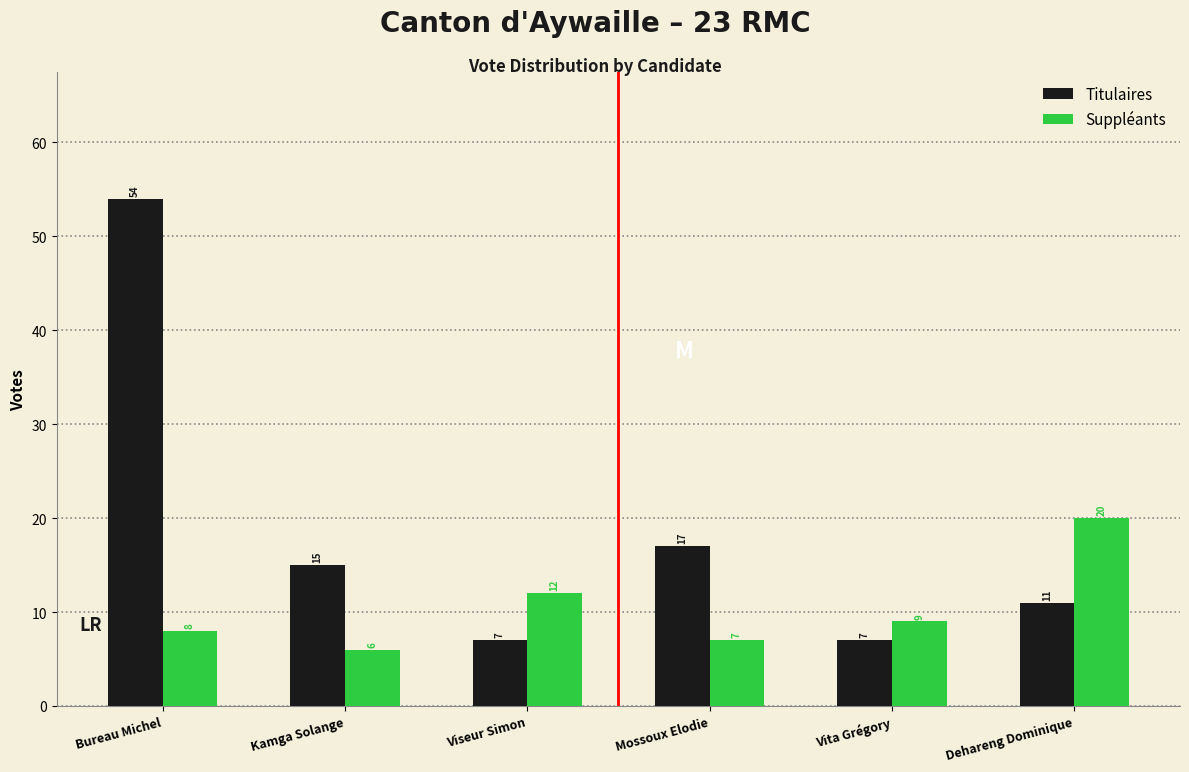

Reading right to left, transcribe all the data shown in this chart.

Titulaires: 11	7	17	7	15	54
Suppléants: 20	9	7	12	6	8